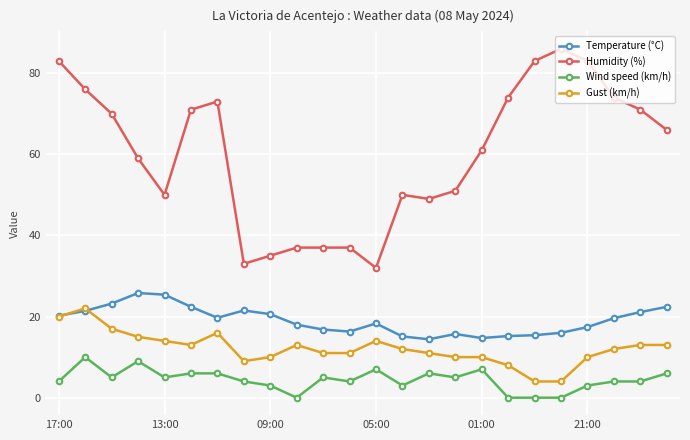

True or false: Wind speed (km/h) has more than 0 points higher than both neighbors.

True